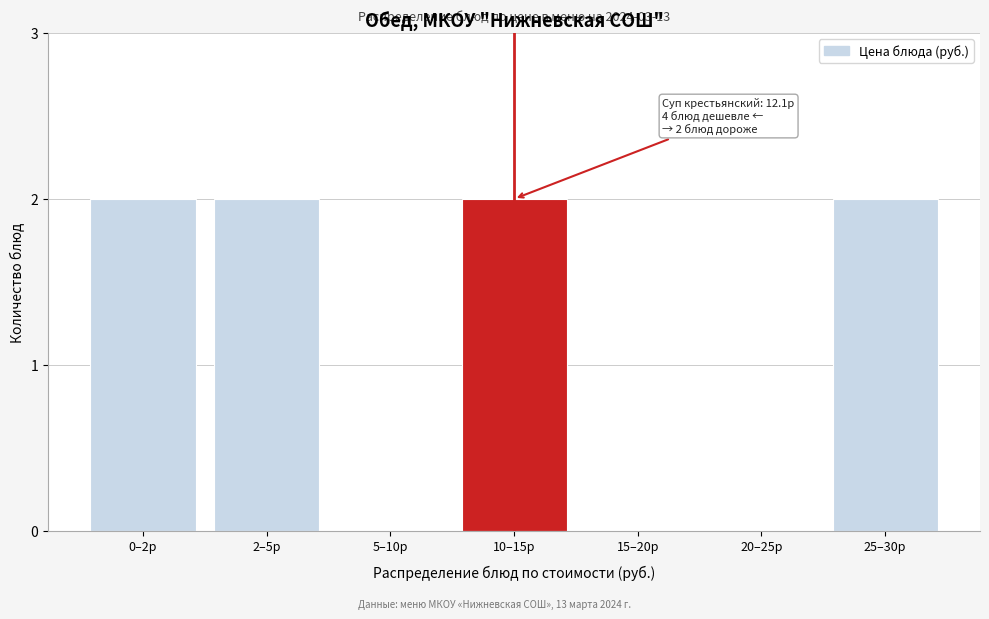

Reading left to right, extract all data points from this chart.

0–2р=2	2–5р=2	5–10р=0	10–15р=2	15–20р=0	20–25р=0	25–30р=2